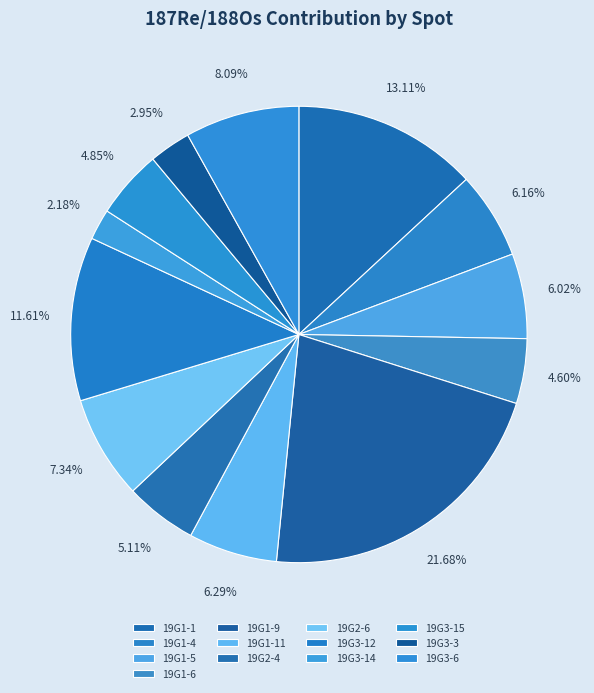

True or false: 19G3-3 accounts for 18% of the total.

False